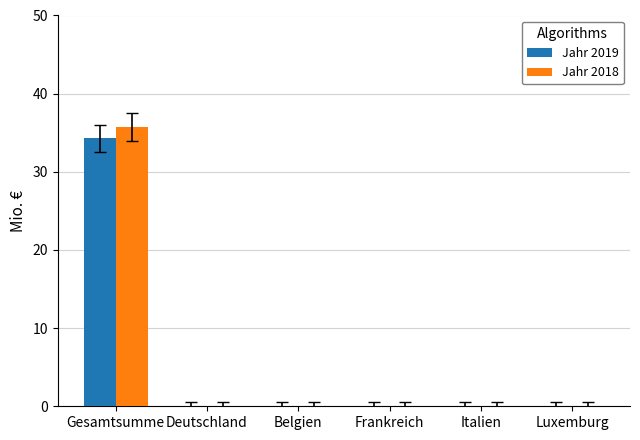

What are all the series names shown in the legend?

Jahr 2019, Jahr 2018